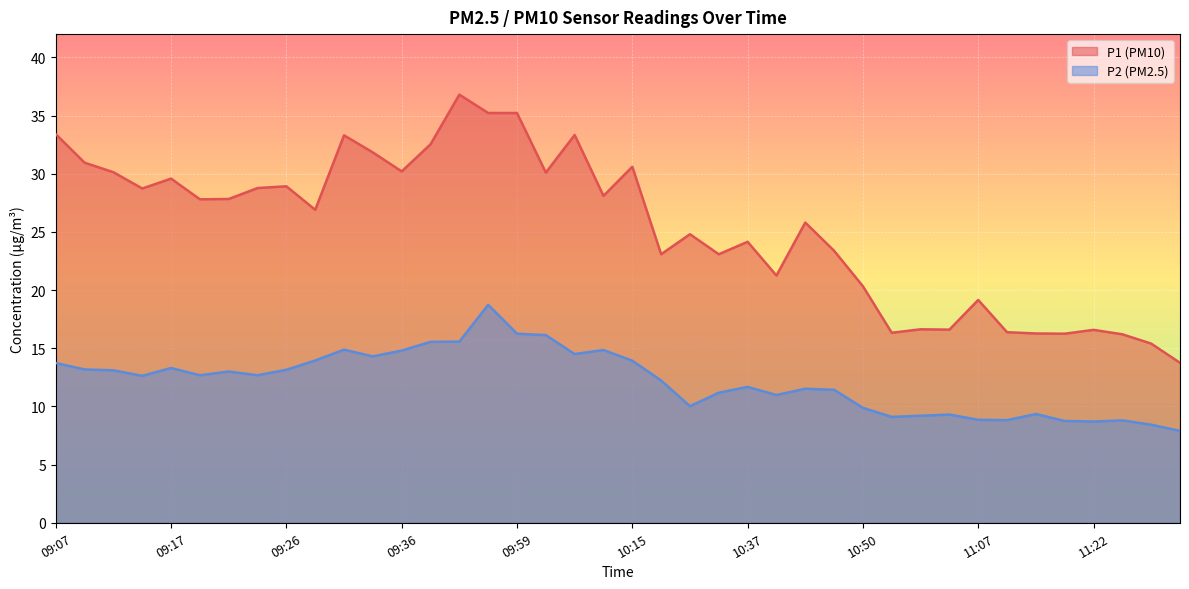

Reading left to right, list all the values displayed in this chart.

P1: 33.4	30.9	30.1	28.7	29.6	27.8	27.8	28.8	28.9	26.9	33.3	31.8	30.2	32.5	36.8	35.2	35.2	30.1	33.3	28.1	30.6	23.1	24.8	23.1	24.1	21.2	25.8	23.4	20.3	16.3	16.6	16.6	19.1	16.4	16.3	16.2	16.6	16.2	15.4	13.8
P2: 13.7	13.2	13.1	12.6	13.3	12.7	13.0	12.7	13.2	13.9	14.9	14.3	14.8	15.6	15.6	18.7	16.2	16.1	14.5	14.8	13.9	12.2	10.0	11.2	11.7	11.0	11.5	11.4	9.9	9.1	9.2	9.3	8.8	8.8	9.3	8.8	8.7	8.8	8.4	7.9